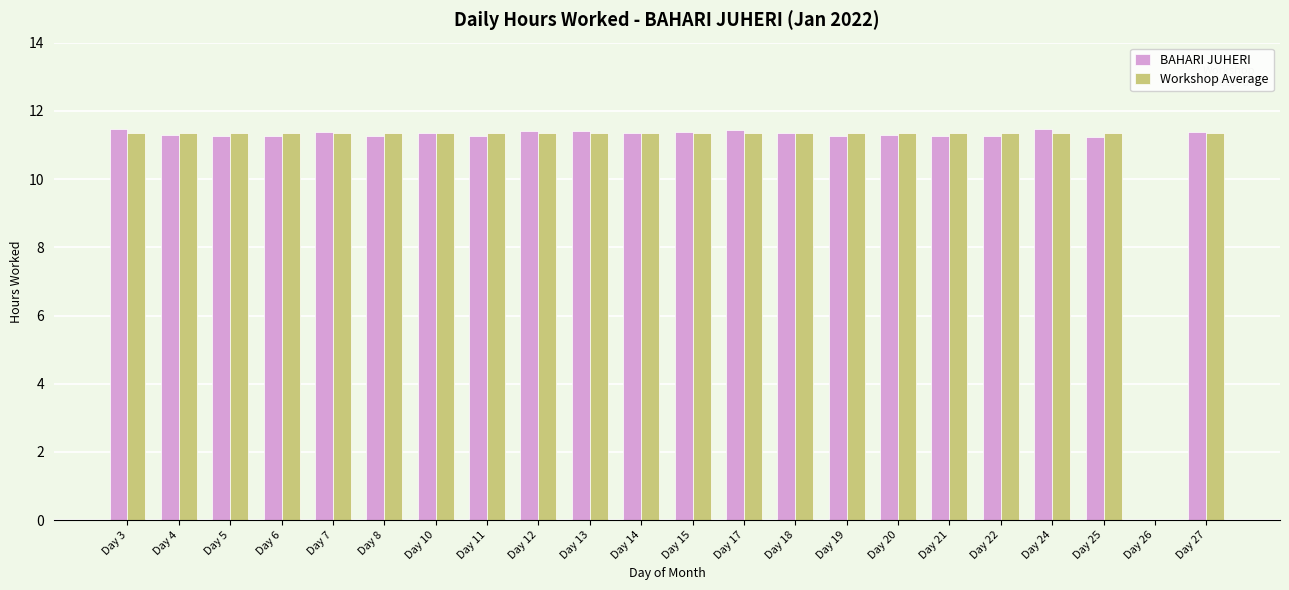

The BAHARI JUHERI series shows 7.0 at Day 11. True or false?

False